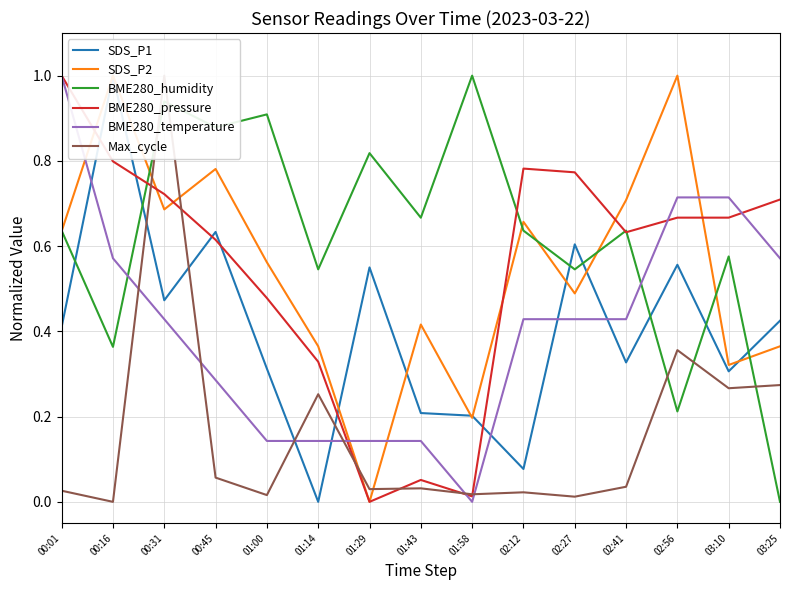

The Max_cycle series shows 0.0 at 00:01. True or false?

True